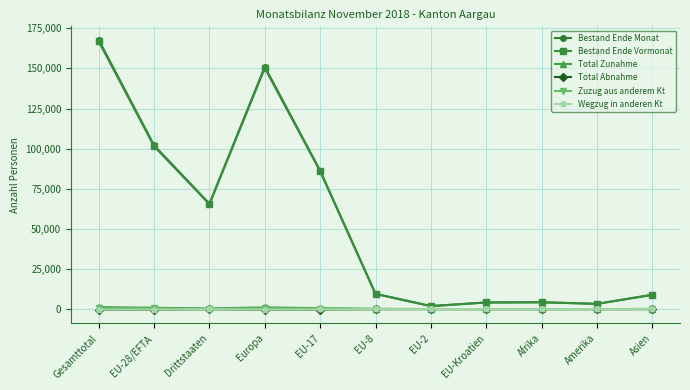

At which category is the sum across all series the highest?

Gesamttotal